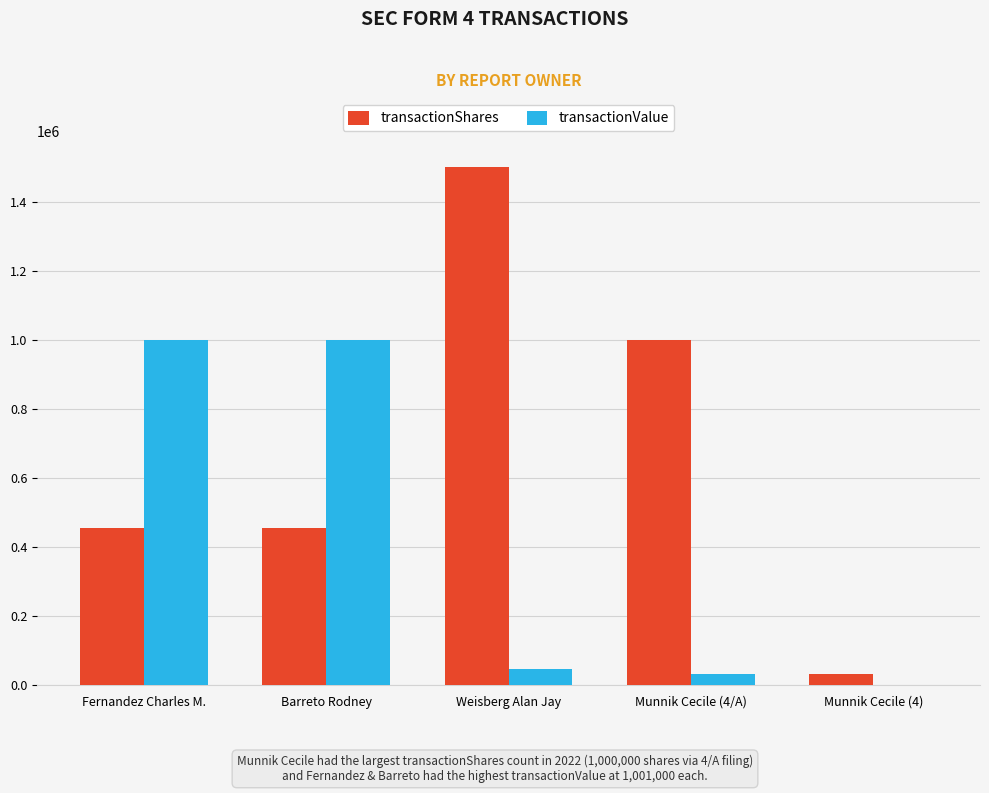

What is the sum of the transactionValue values at Munnik Cecile (4) and Weisberg Alan Jay?

46901